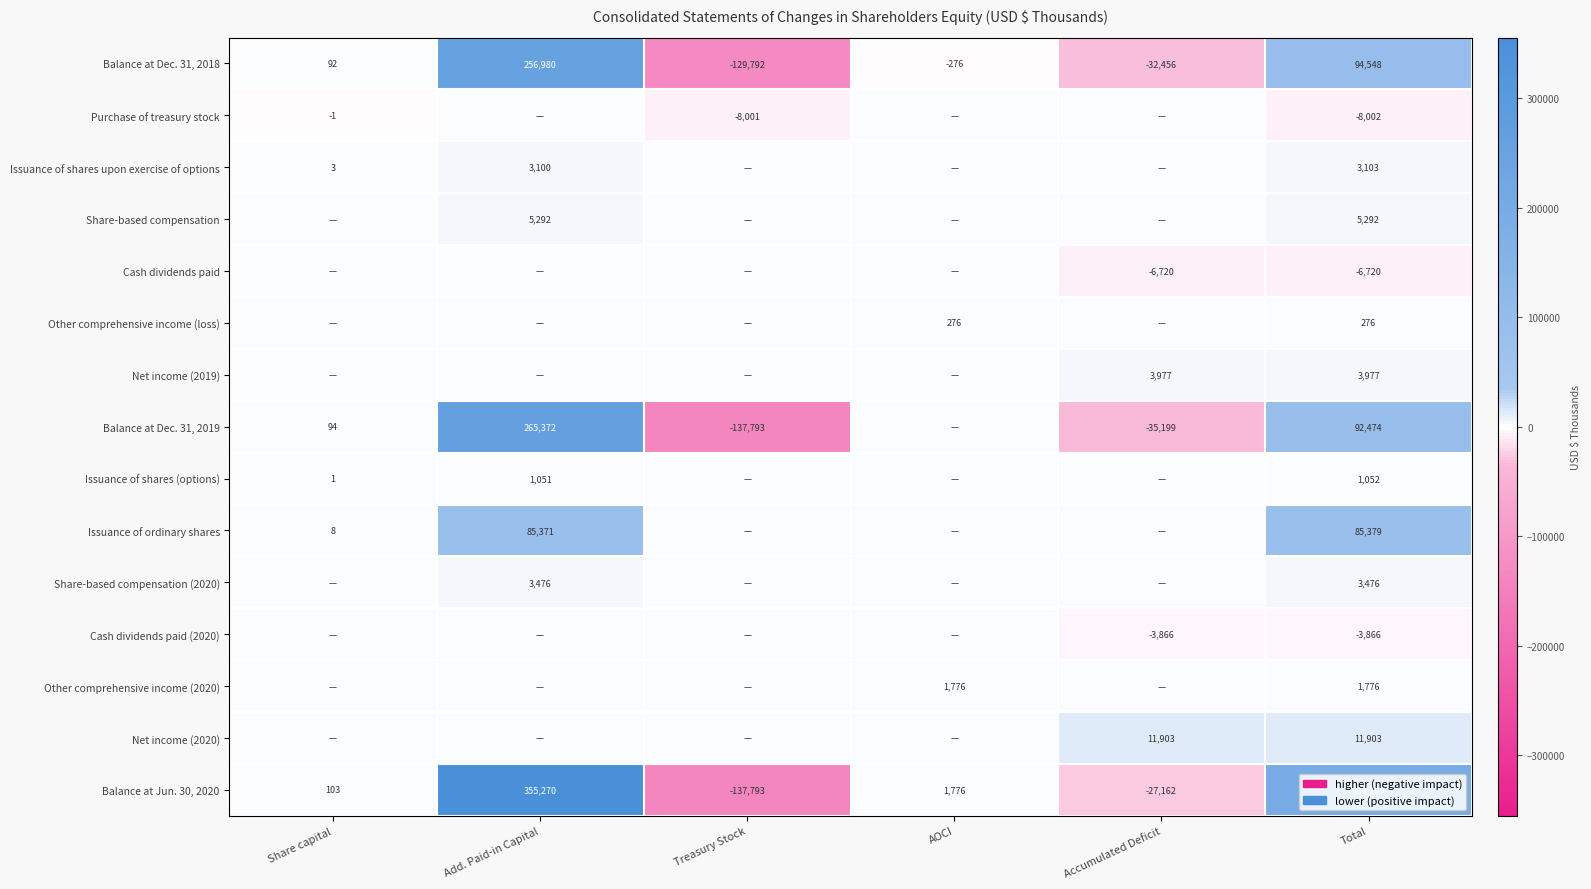

Is the value of Balance at Jun. 30, 2020 at Share capital greater than the value of Other comprehensive income (2020) at AOCI?

No